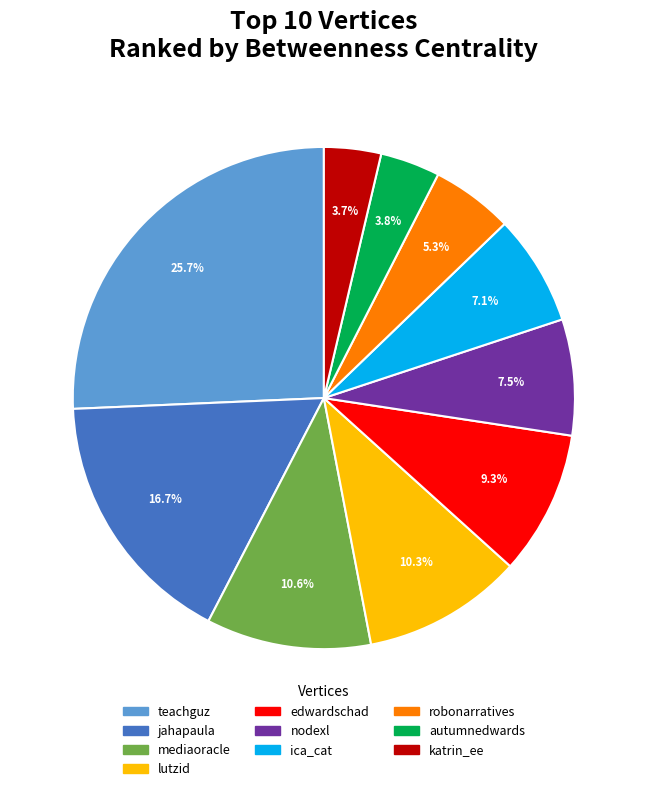

To the nearest percent, what is the difference between the largest and smallest slice percentages?

22%